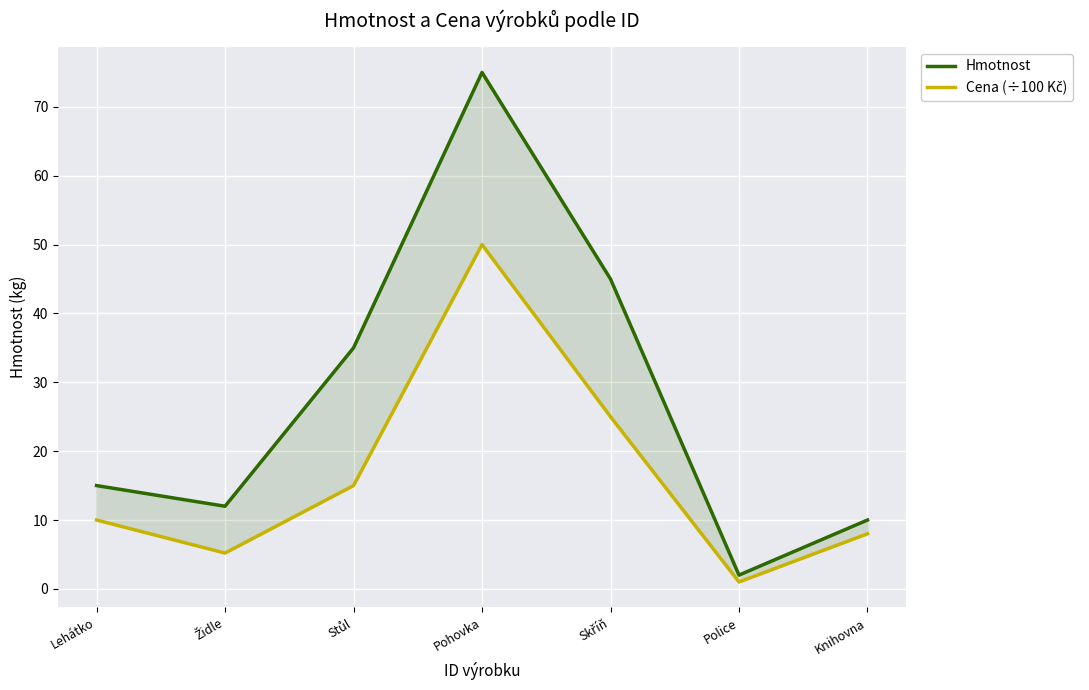

What is the average value of the Cena (÷100 Kč) series?

16.3